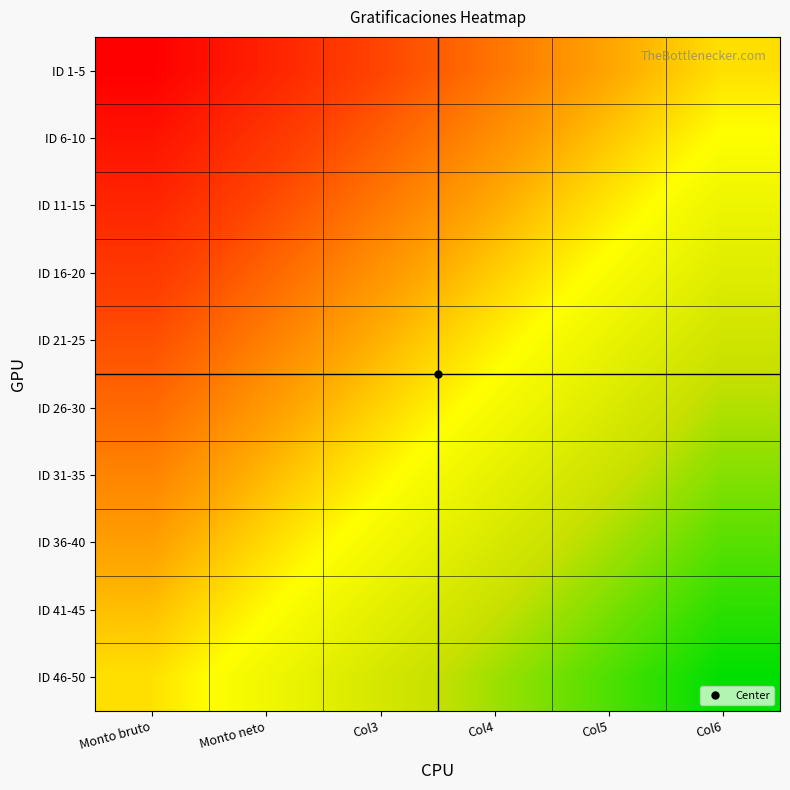

What is the total value across all series at Monto neto?

6.5